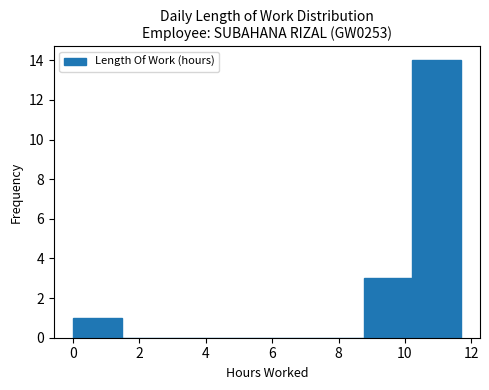

Reading left to right, transcribe this chart: for each bar, give the range it covers on the x-axis and its height. Neither the bar edges nor the heights are printed on the chart, so give them approximately, as read against the axes.

0.00 to 1.46: 1
1.46 to 2.92: 0
2.92 to 4.38: 0
4.38 to 5.84: 0
5.84 to 7.30: 0
7.30 to 8.76: 0
8.76 to 10.22: 3
10.22 to 11.68: 14